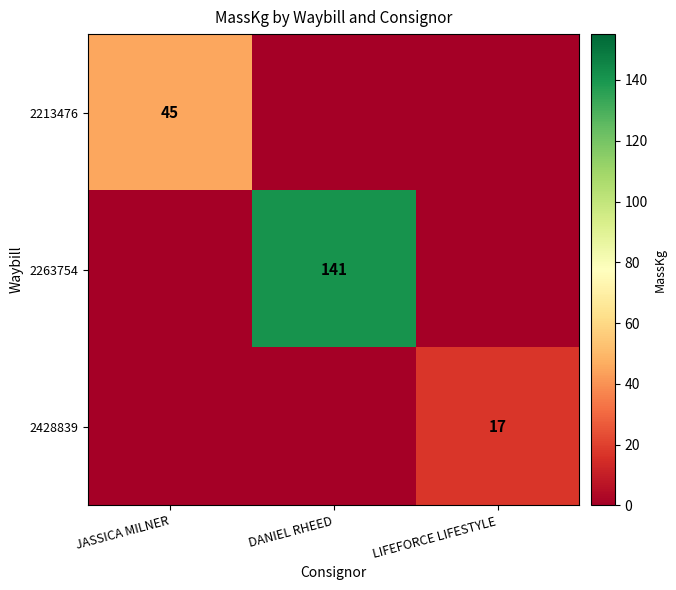

Is it true that 2428839 equals 17 at LIFEFORCE LIFESTYLE?

True